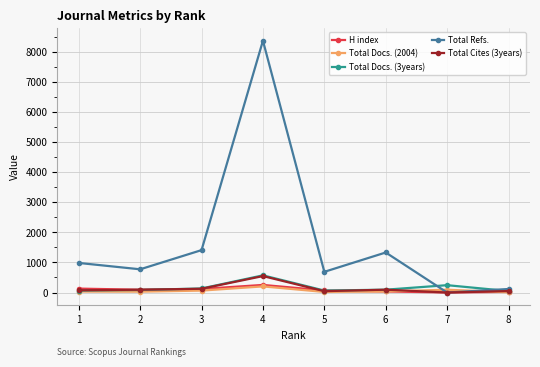

At which category is the sum across all series the highest?

4